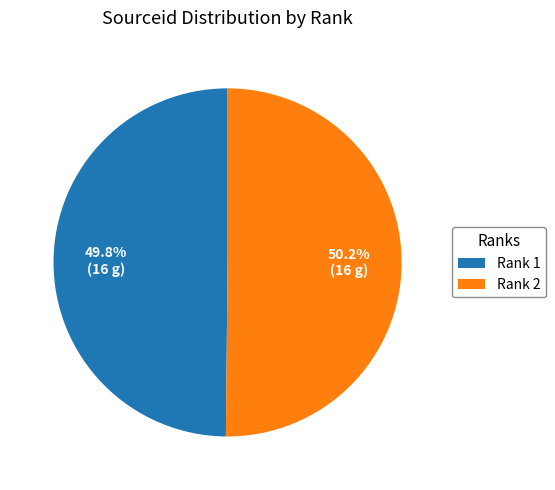

How much of the chart is everything except Rank 2?

49.8%